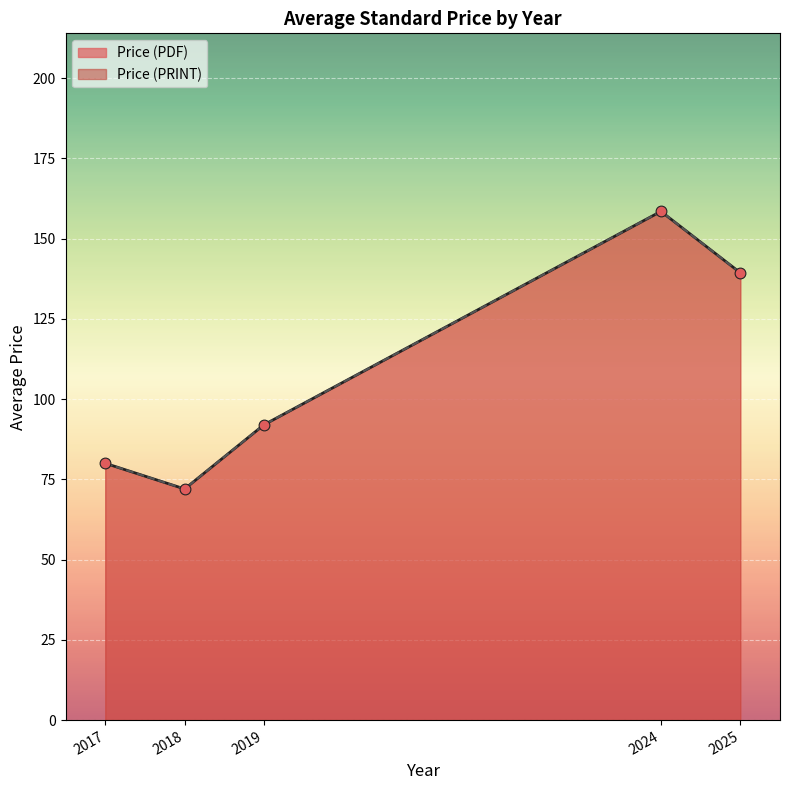

Is the value of Price (PDF) at 2024 greater than the value of Price (PRINT) at 2024?

No